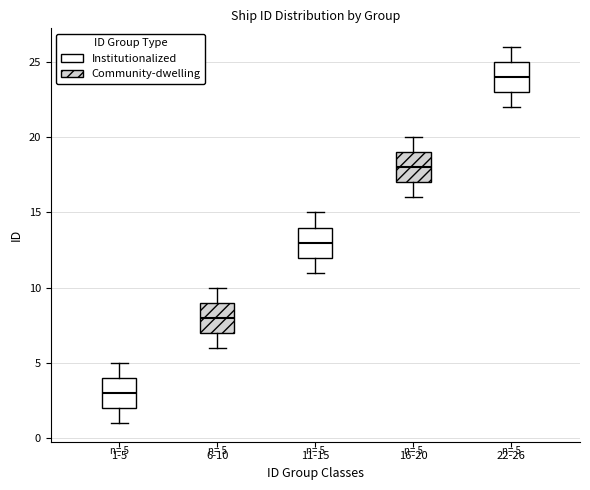

Which box has the highest median line?

22-26